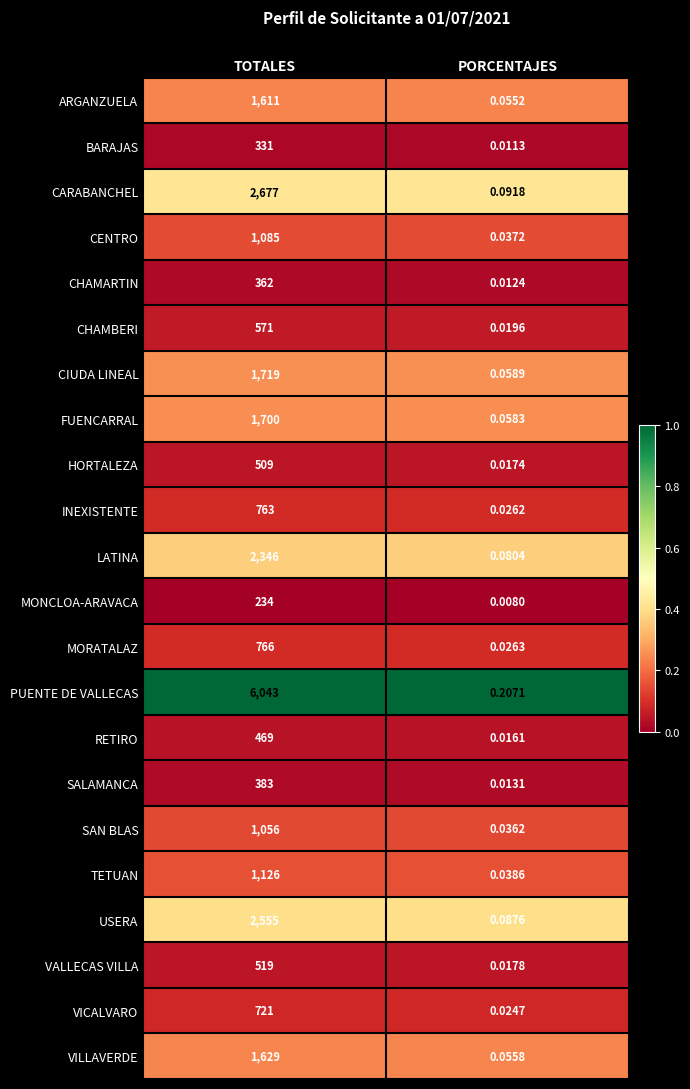

What is the greatest value displayed?

6043.0